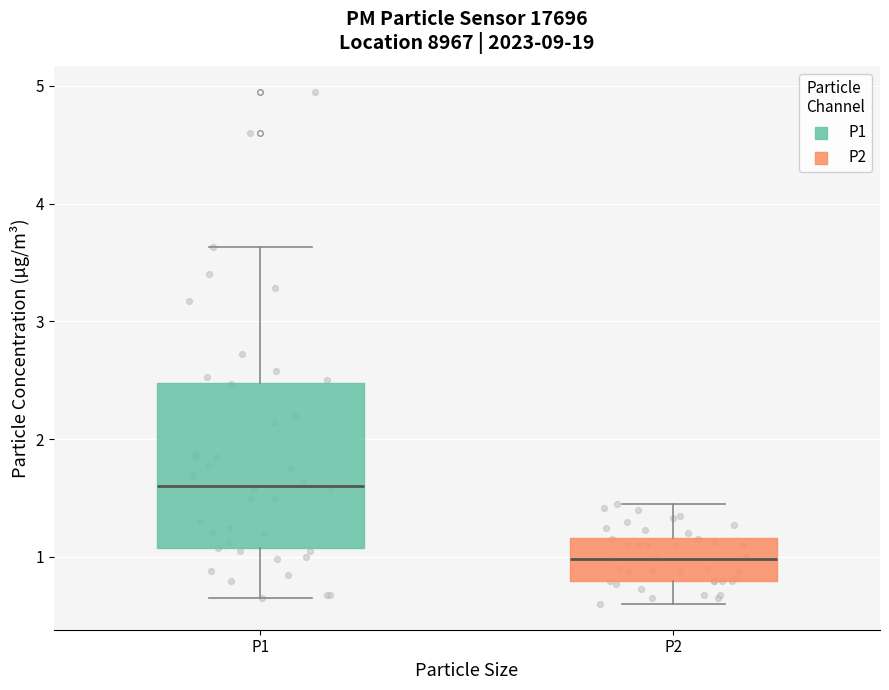

Reading left to right, transcribe this box plot: for each box, give where its median line is, the range the box spans, and where its two whiskers end, as read against the y-axis. The values are not printed on the chart, so give them approximately, as read against the axis.

P1: median 1.6, box 1.1 to 2.5, whiskers 0.7 to 3.6
P2: median 1.0, box 0.8 to 1.2, whiskers 0.6 to 1.5